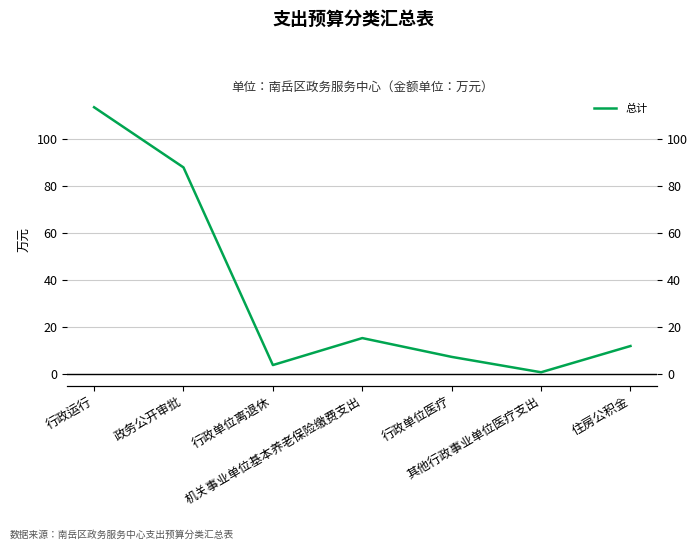

What is the difference between the values at 政务公开审批 and 行政运行?

25.7